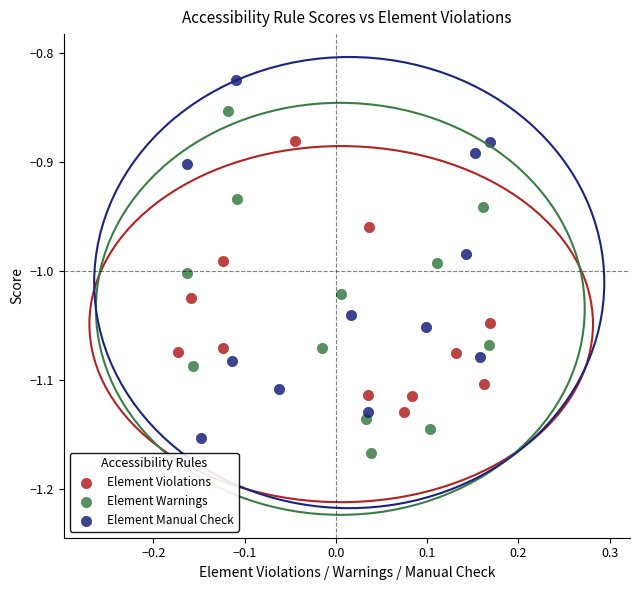

Which series has the largest Y range (max minus min)?

Element Manual Check